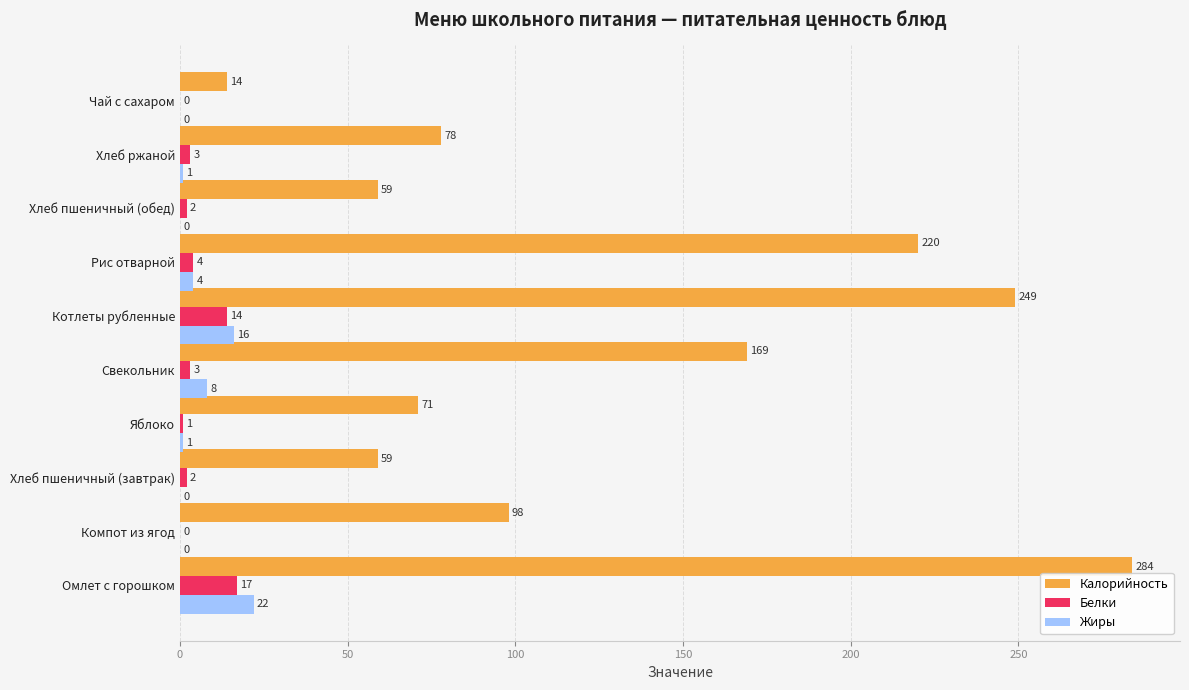

What is the maximum value for Белки?

17